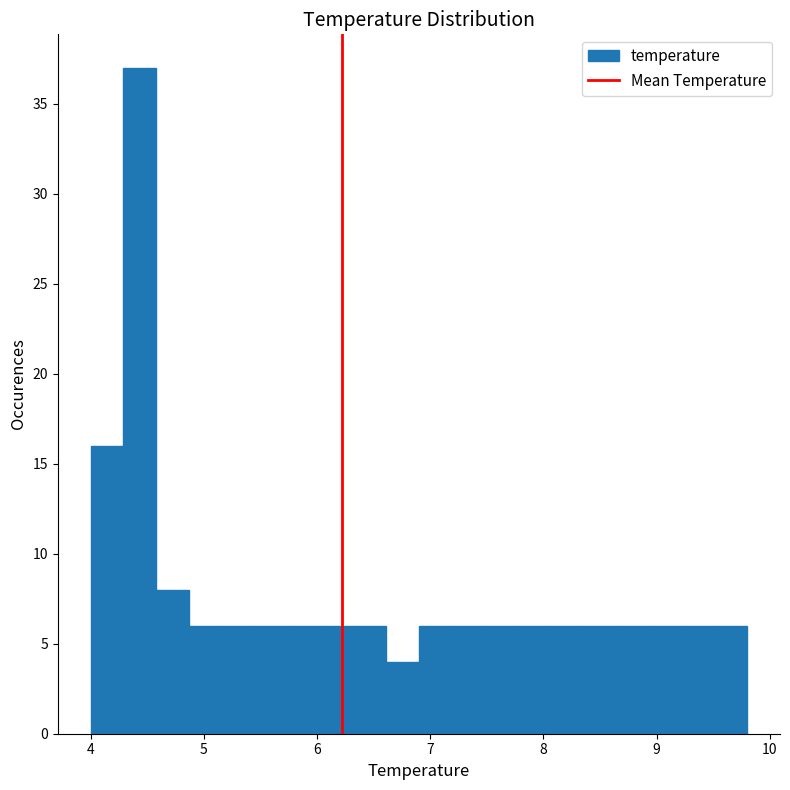

Read against the x-axis, roughly where is the centre of the tallest bar?

4.4